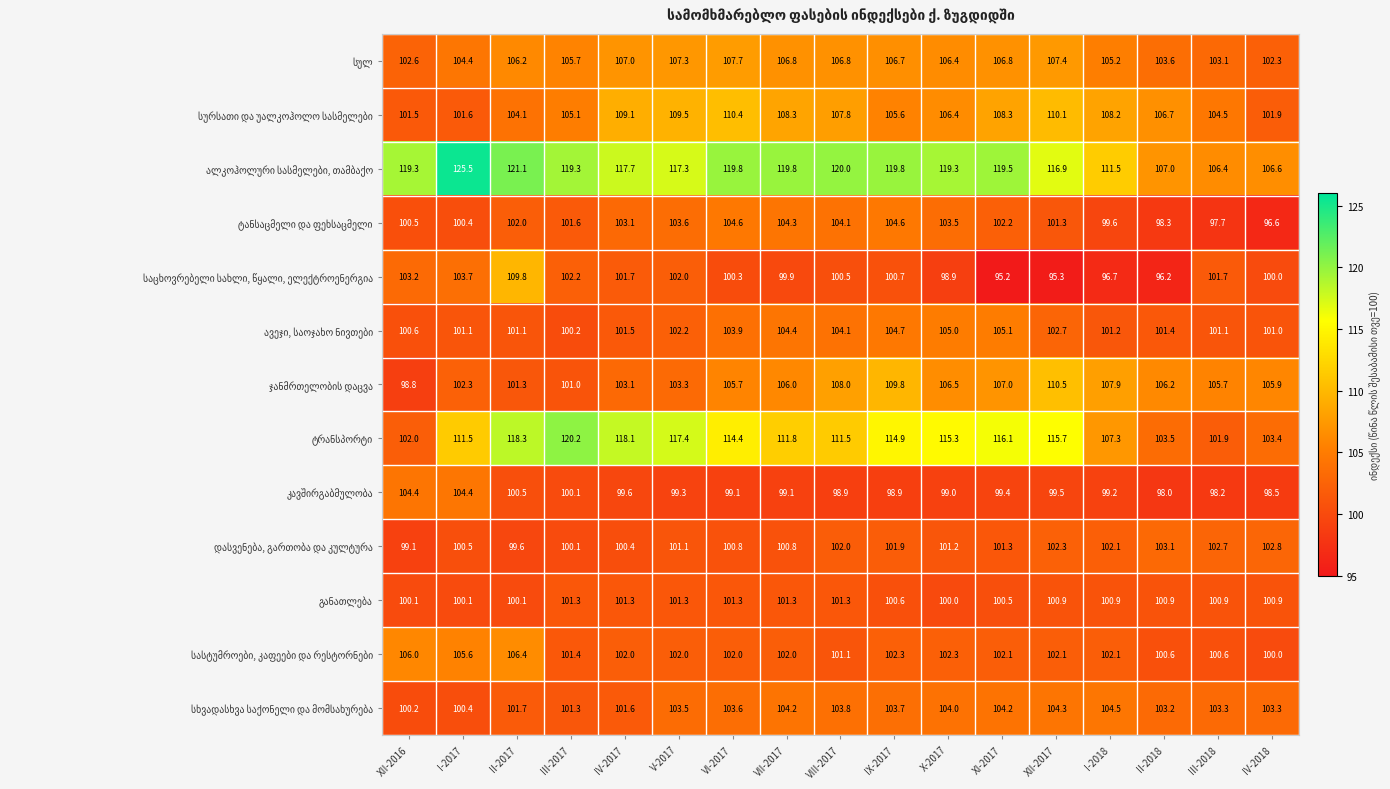

At how many categories does at least one series exceed 111?

14